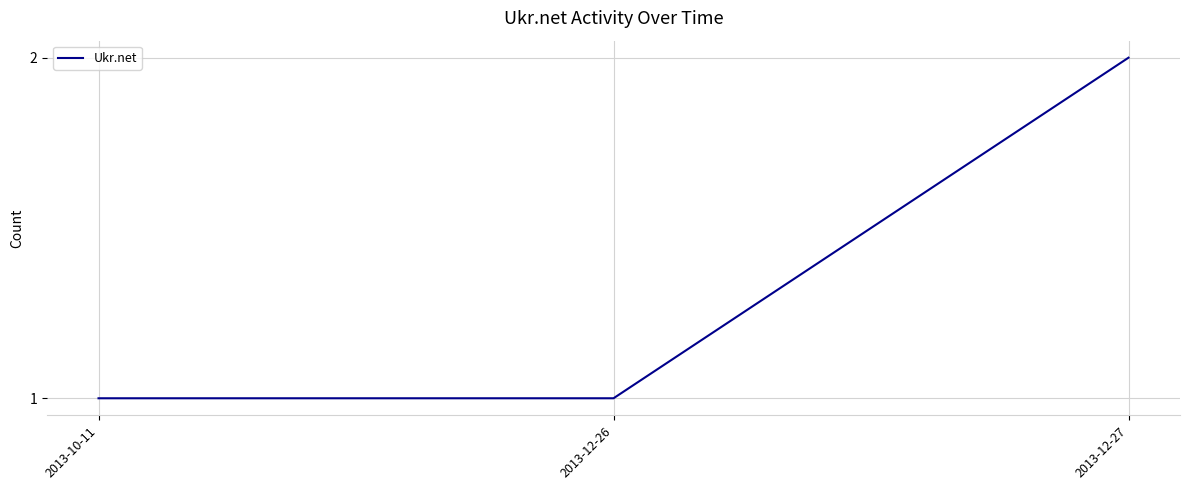

How many categories are shown in the chart?

3